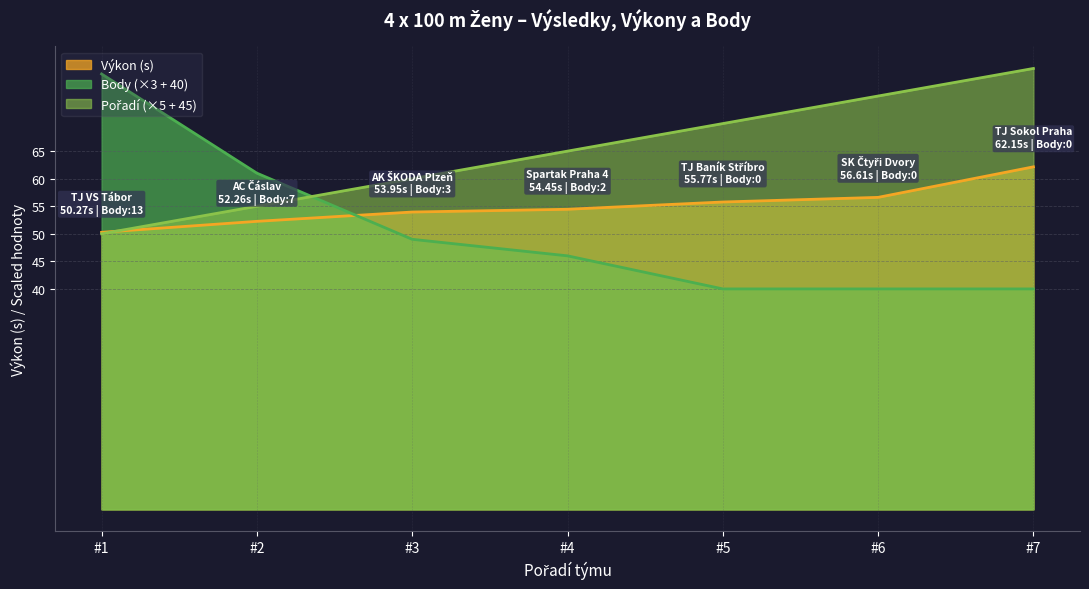

What is the maximum value for Body (×3 + 40)?

79.0